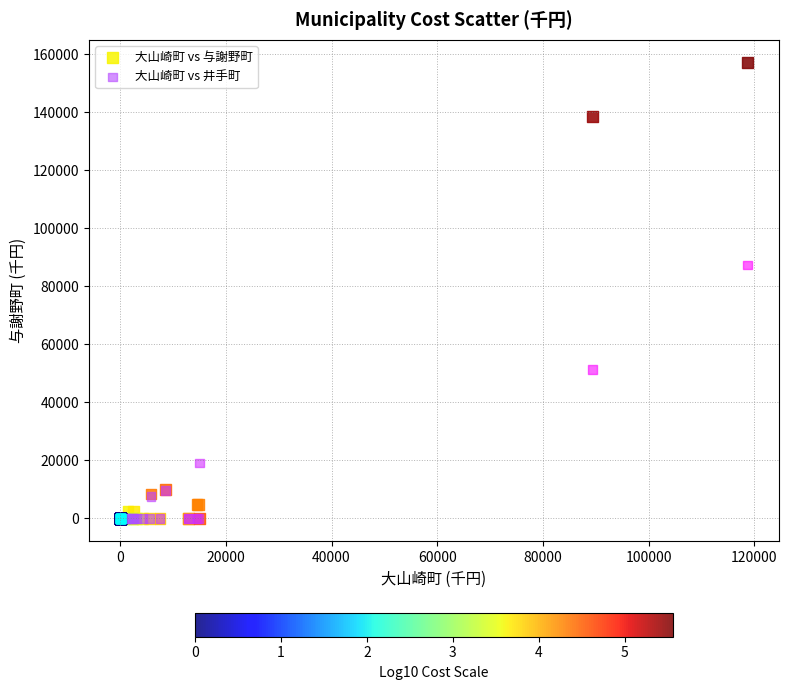

What are all the series names shown in the legend?

大山崎町 vs 与謝野町, 大山崎町 vs 井手町